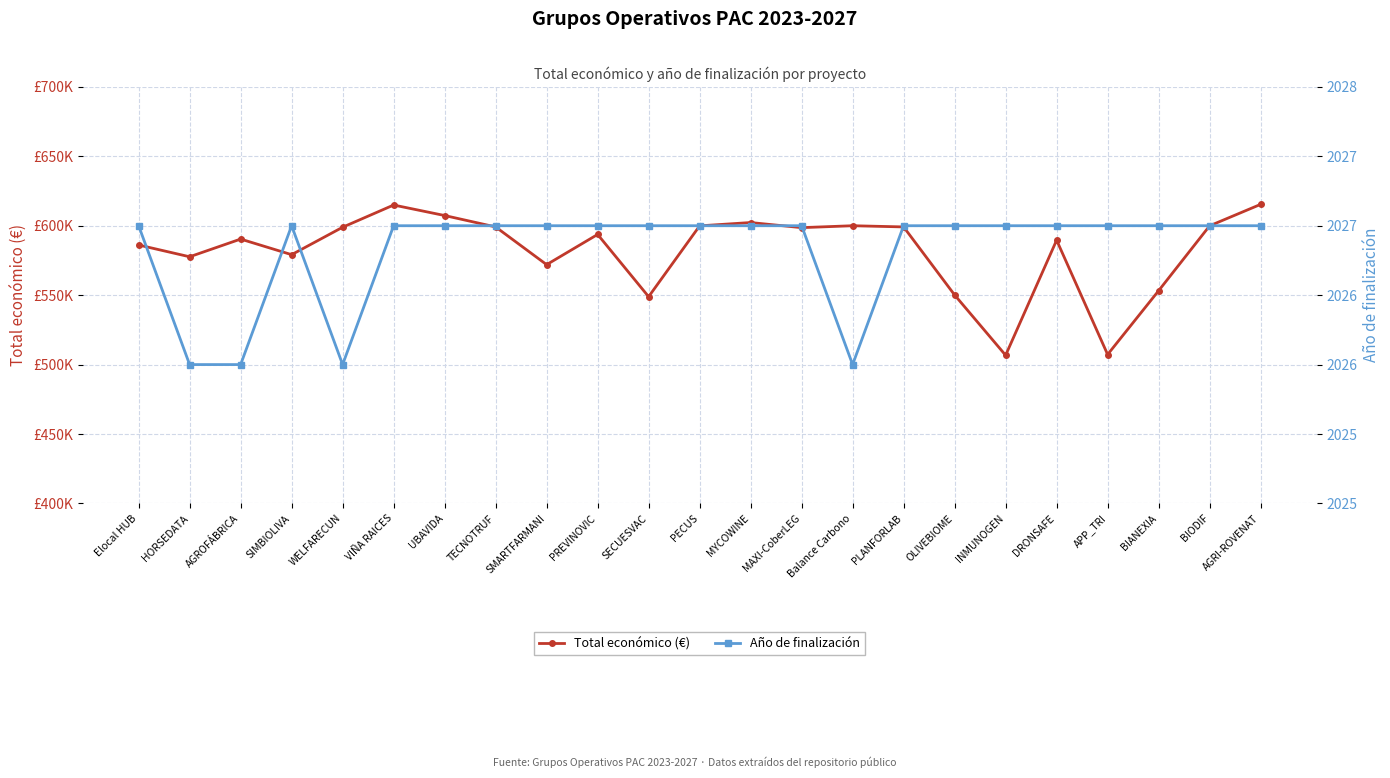

What is the greatest value displayed?

615375.0